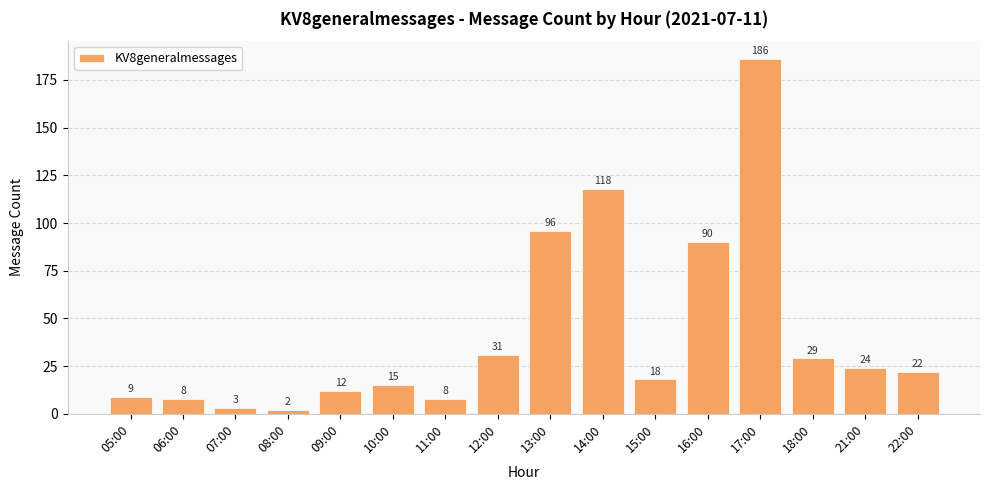

Reading left to right, what are all the values shown in this chart?

05:00=9	06:00=8	07:00=3	08:00=2	09:00=12	10:00=15	11:00=8	12:00=31	13:00=96	14:00=118	15:00=18	16:00=90	17:00=186	18:00=29	21:00=24	22:00=22